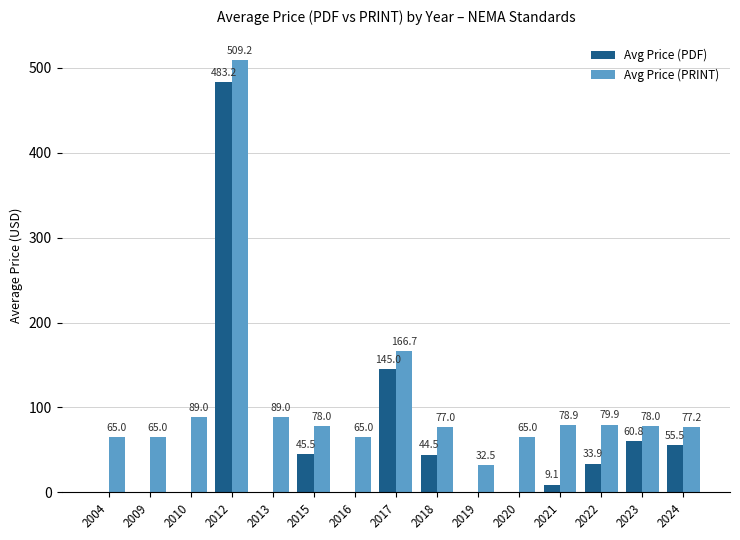

Count the number of categories in the chart.

15